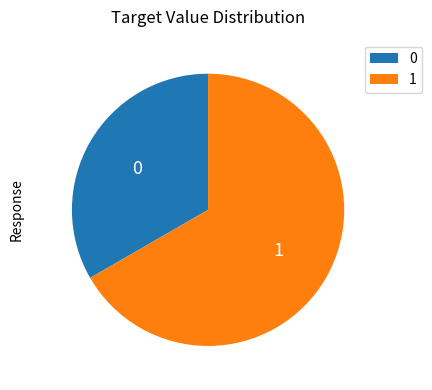

True or false: 0 accounts for 39% of the total.

False